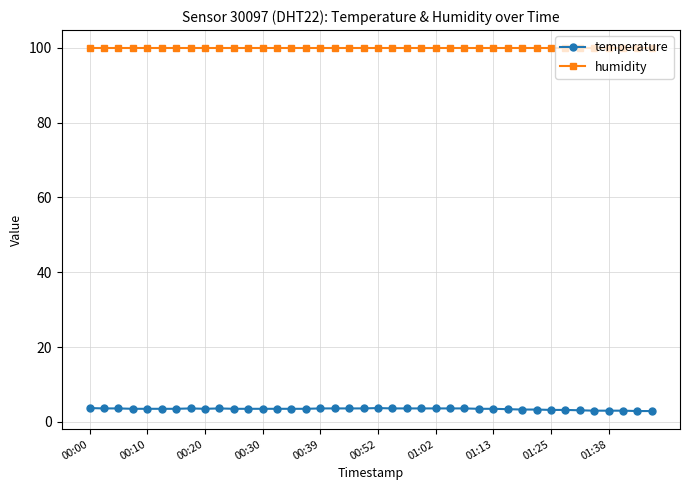

True or false: temperature and humidity cross at least once.

False